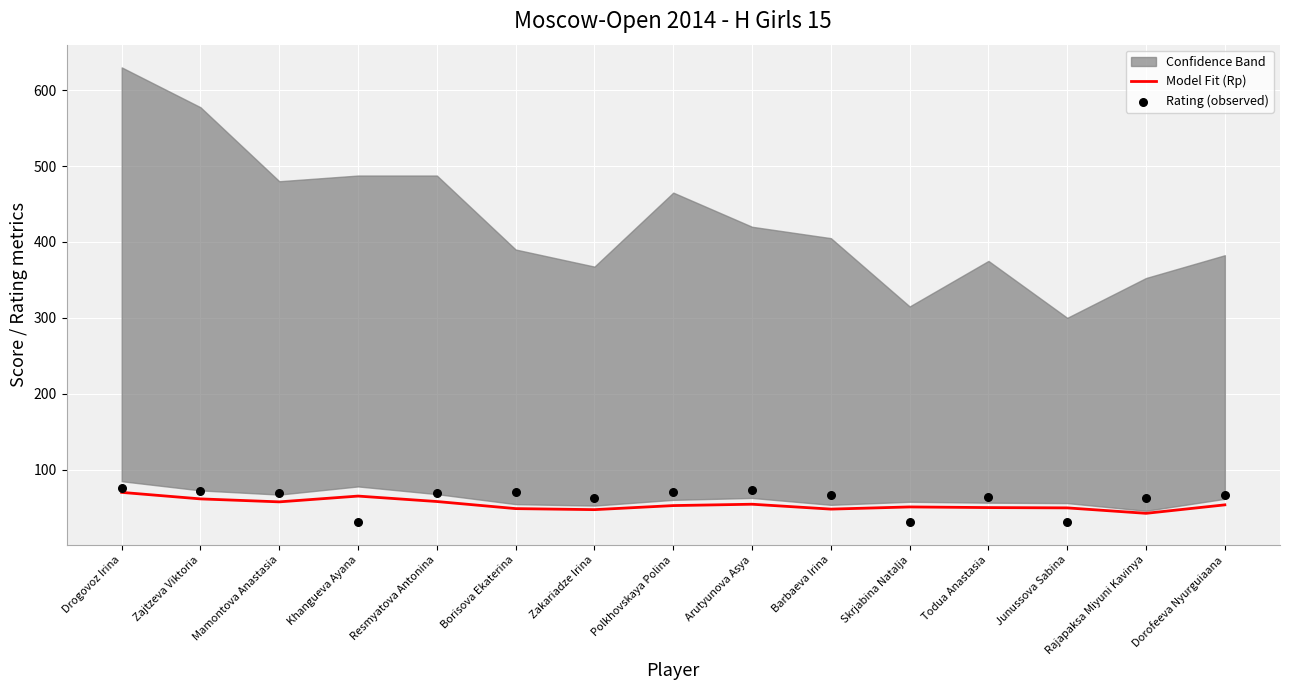

At how many categories does at least one series exceed 49?

15